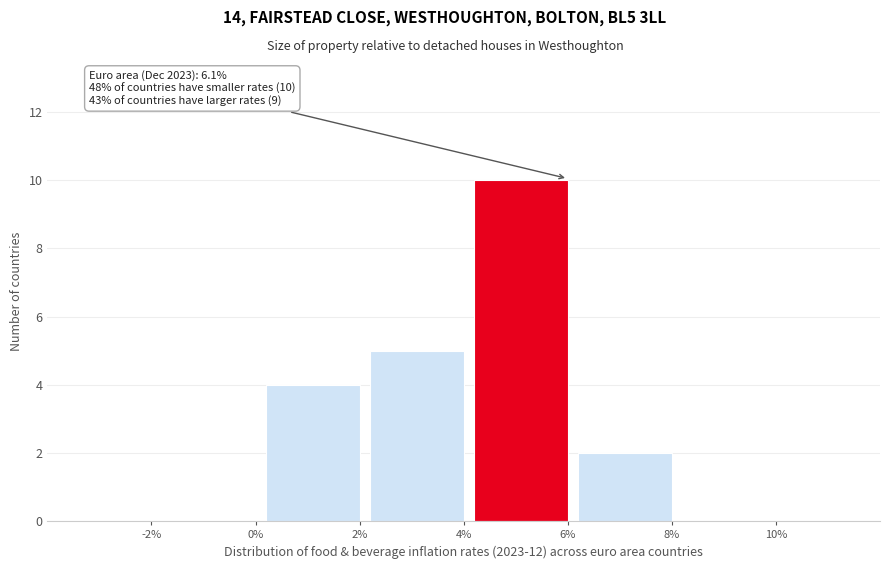

Reading right to left, what are all the values shown in this chart?

10%=0	8%=2	6%=10	4%=5	2%=4	0%=0	-2%=0